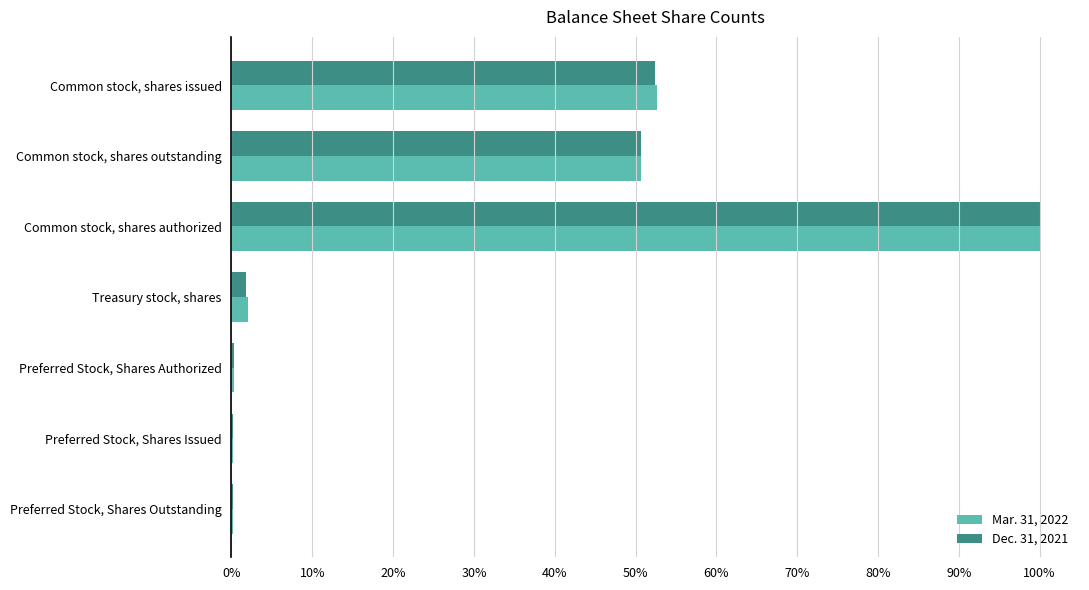

What are all the series names shown in the legend?

Mar. 31, 2022, Dec. 31, 2021